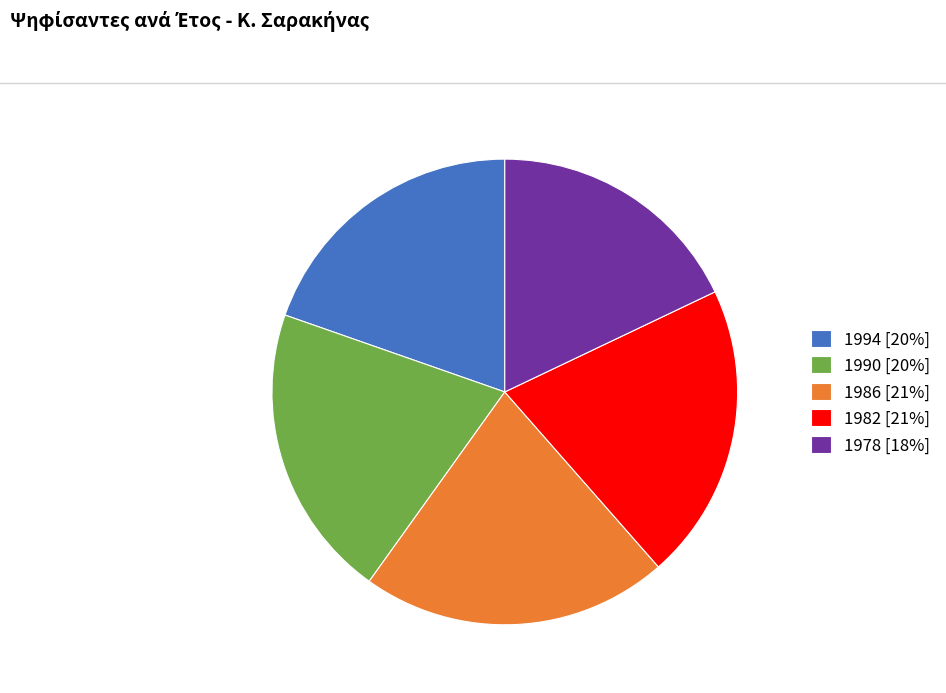

Is it true that 1978 is 18% of the pie?

True